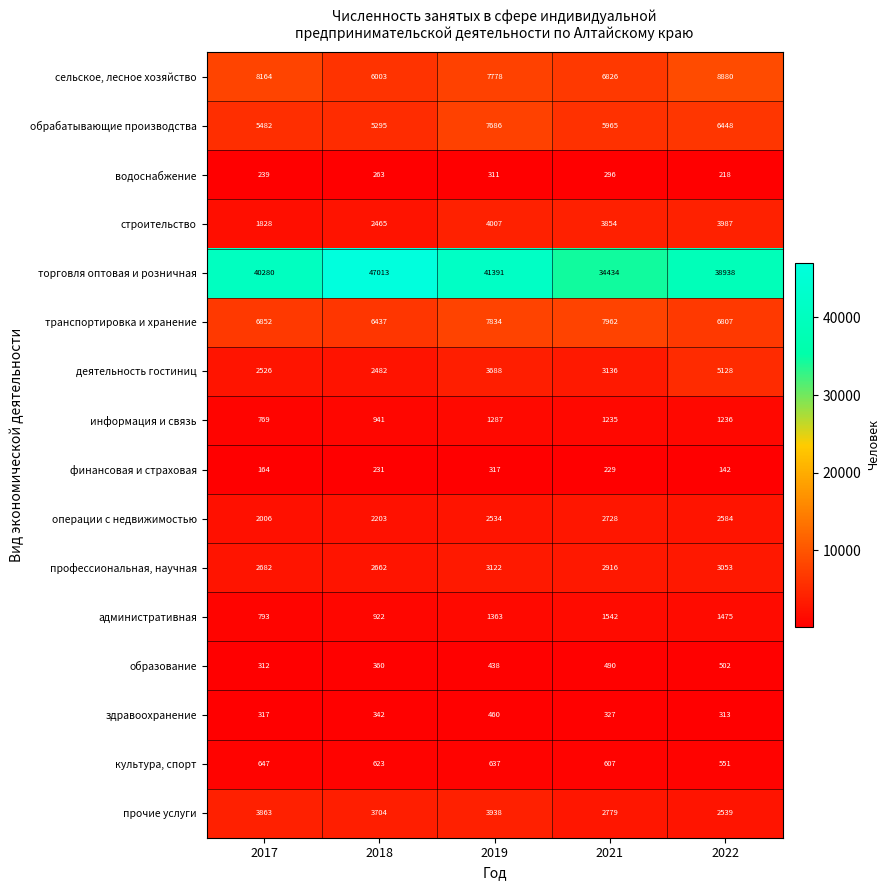

At which category is the sum across all series the highest?

2019